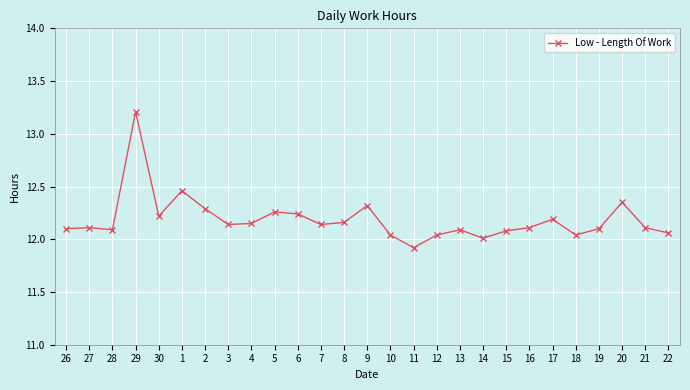

The chart shows a value of 17.5 at 14. True or false?

False